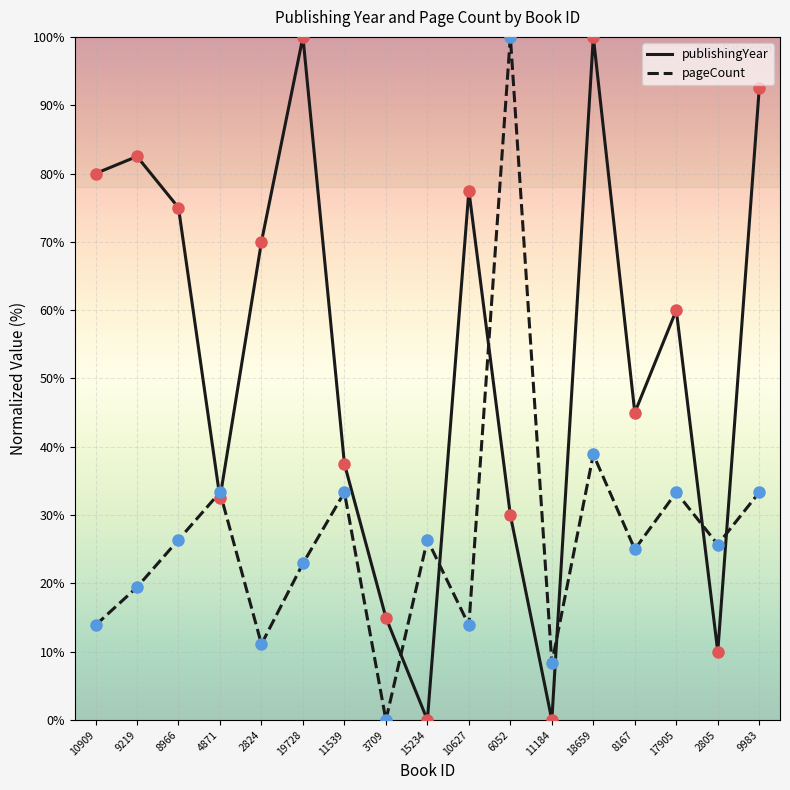

What is the difference between the highest and lowest values at 10627?

63.6